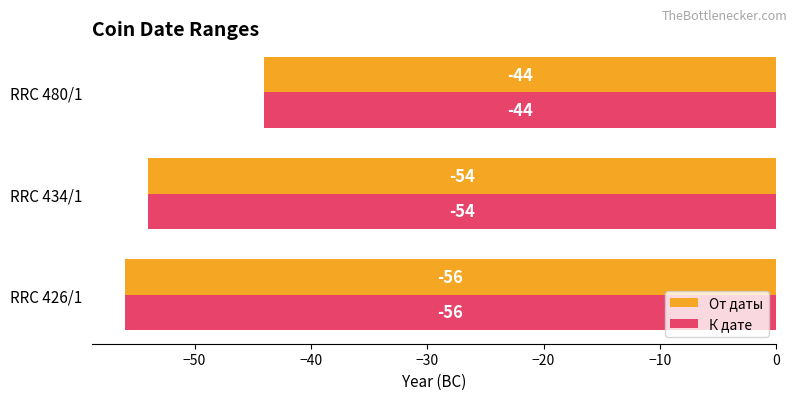

What is the sum of the К дате values at RRC 480/1 and RRC 434/1?

-98